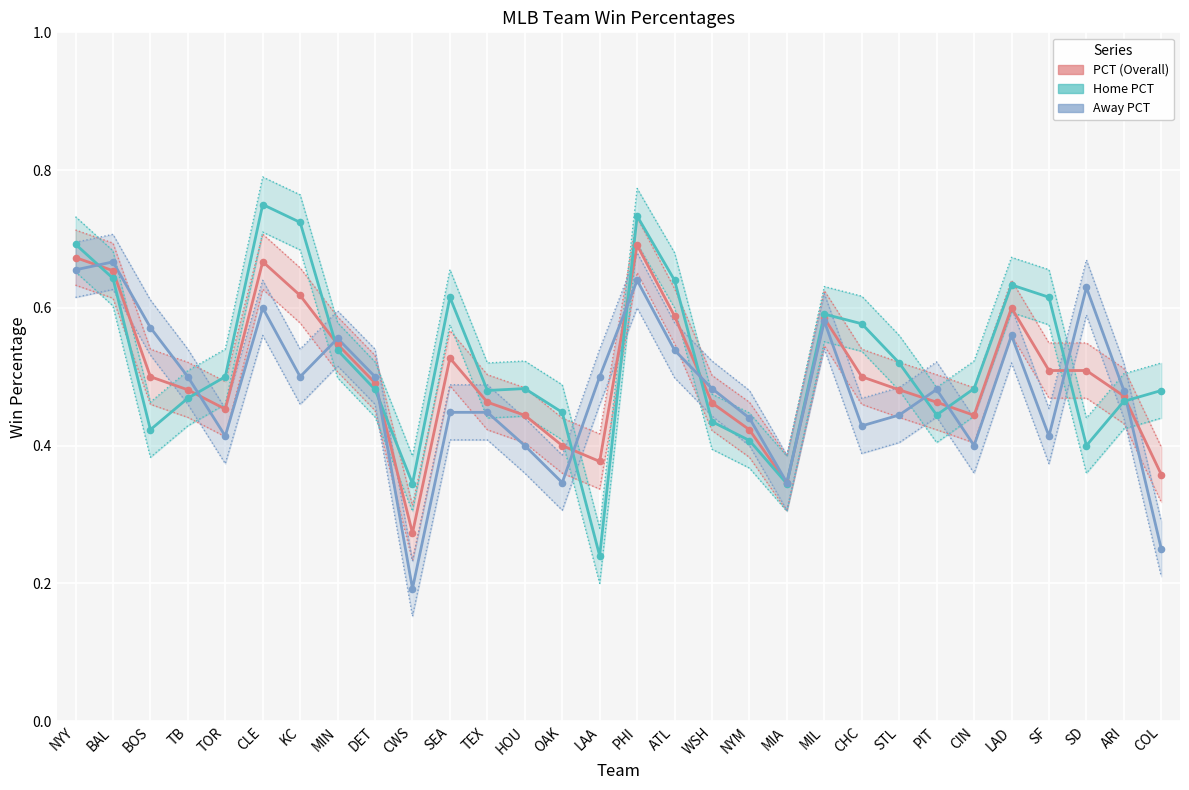

Is the value of Away PCT at PHI greater than the value of Home PCT at SF?

Yes